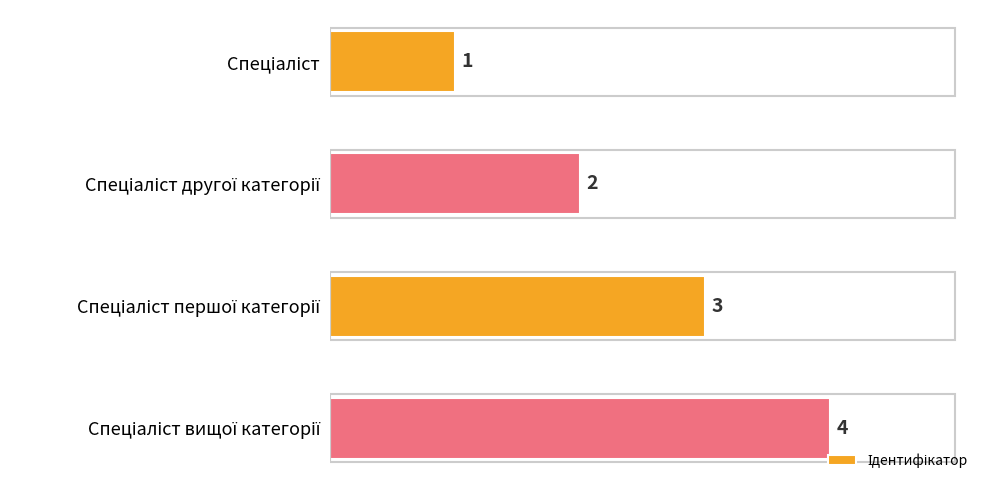

Does the chart contain any negative values?

No